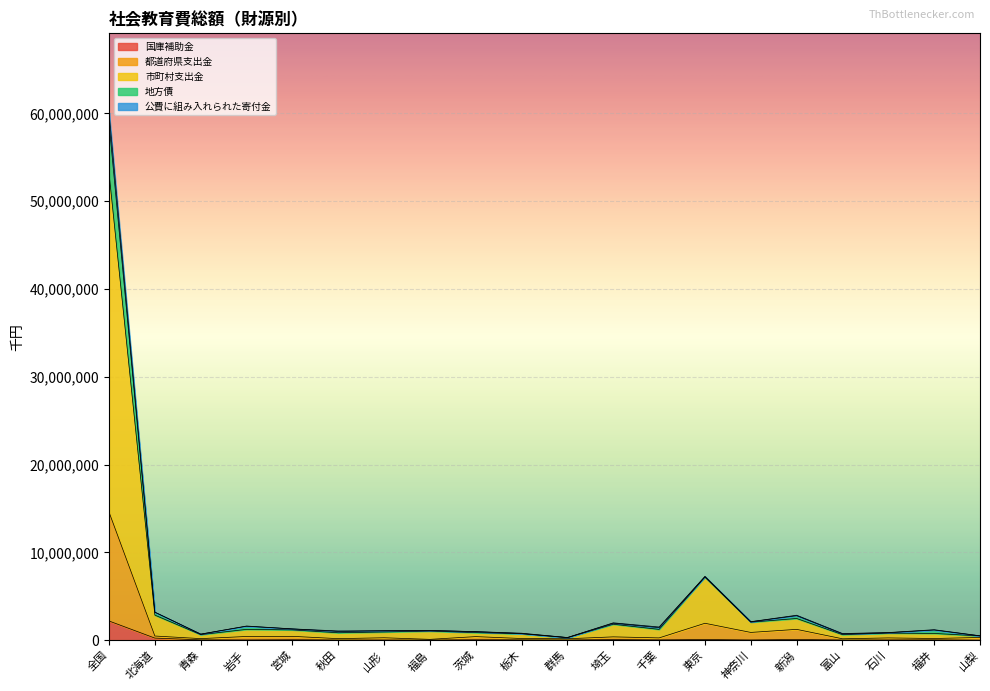

Where is 地方債 nearest to the value 30201518?

東京